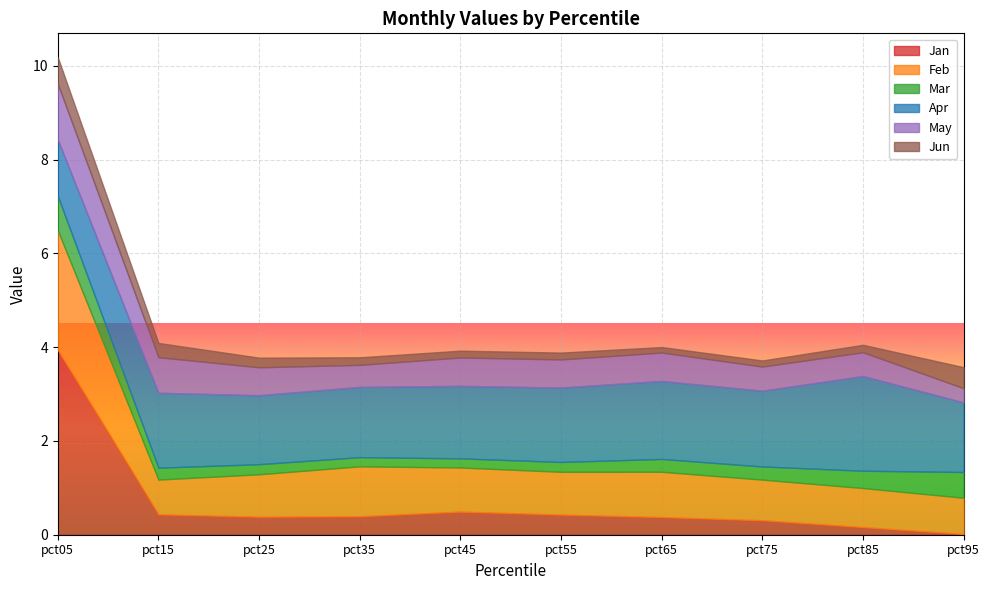

What is the sum of all Feb values?

10.5